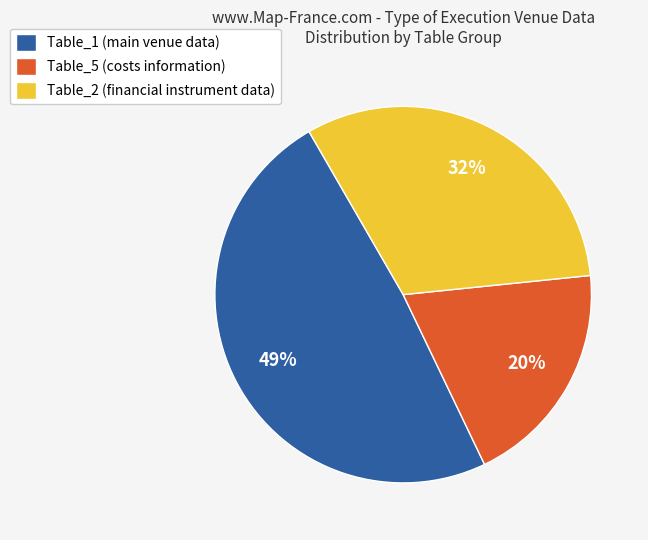

Which has a higher value, Table_5 (costs information) or Table_1 (main venue data)?

Table_1 (main venue data)